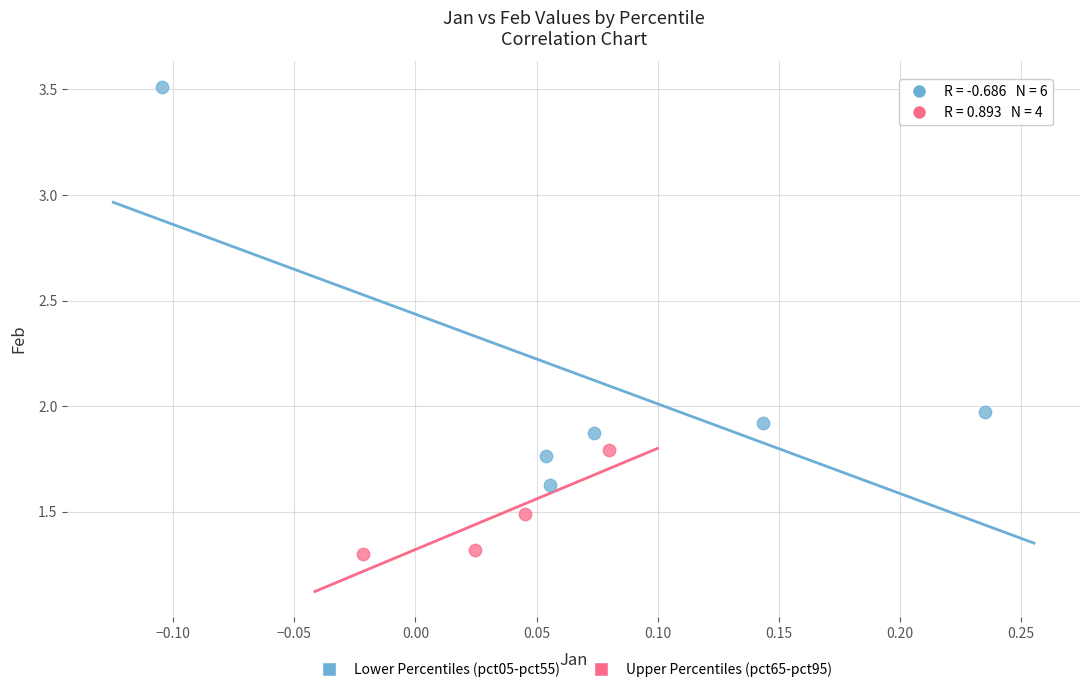

Which series reaches the minimum Y coordinate?

Upper Percentiles (pct65-pct95)